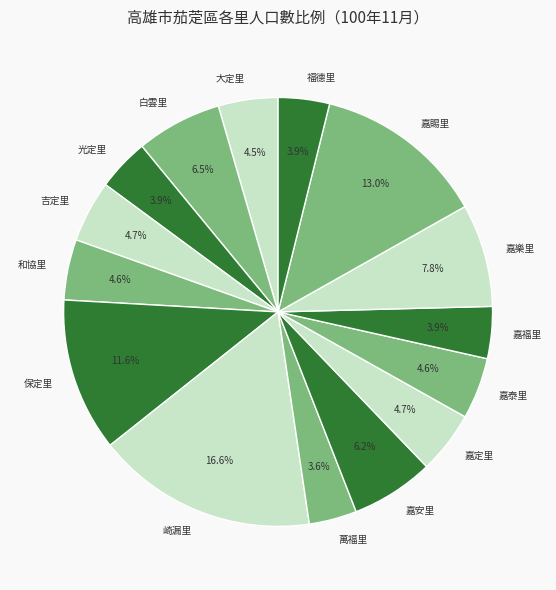

What portion of the pie excludes 福德里?

96.1%